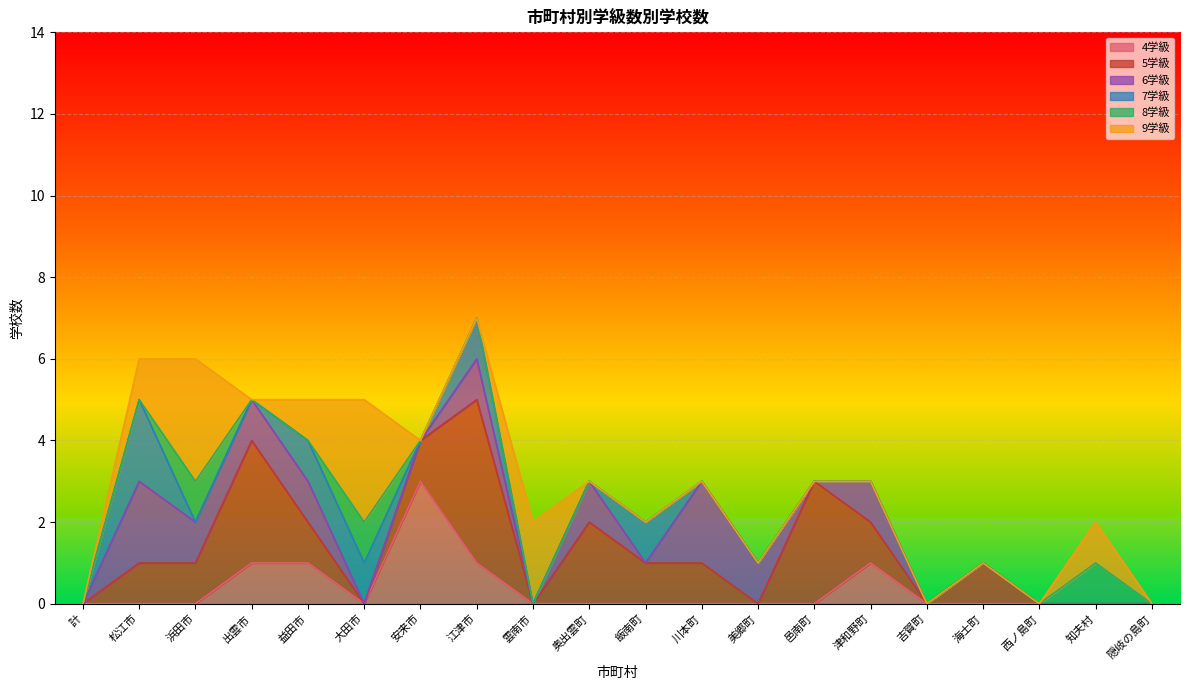

The 4学級 series shows 0 at 美郷町. True or false?

True